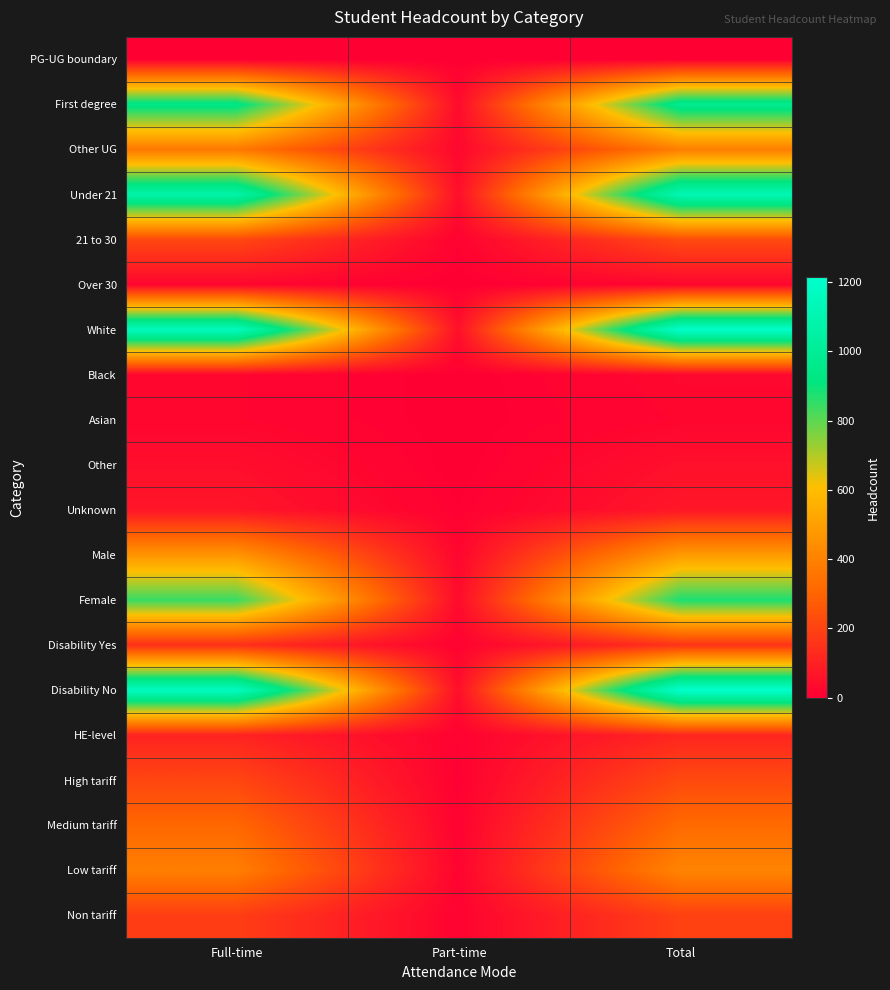

Reading left to right, transcribe all the data shown in this chart.

PG-UG boundary: Full-time=0	Part-time=0	Total=0
First degree: Full-time=940	Part-time=35	Total=975
Other UG: Full-time=370	Part-time=25	Total=390
Under 21: Full-time=1075	Part-time=45	Total=1120
21 to 30: Full-time=215	Part-time=10	Total=225
Over 30: Full-time=20	Part-time=0	Total=20
White: Full-time=1155	Part-time=50	Total=1205
Black: Full-time=20	Part-time=0	Total=25
Asian: Full-time=20	Part-time=0	Total=20
Other: Full-time=45	Part-time=0	Total=50
Unknown: Full-time=65	Part-time=5	Total=70
Male: Full-time=465	Part-time=20	Total=485
Female: Full-time=845	Part-time=35	Total=880
Disability Yes: Full-time=140	Part-time=10	Total=150
Disability No: Full-time=1170	Part-time=45	Total=1215
HE-level: Full-time=105	Part-time=10	Total=115
High tariff: Full-time=210	Part-time=5	Total=220
Medium tariff: Full-time=310	Part-time=10	Total=320
Low tariff: Full-time=390	Part-time=15	Total=410
Non tariff: Full-time=185	Part-time=10	Total=195